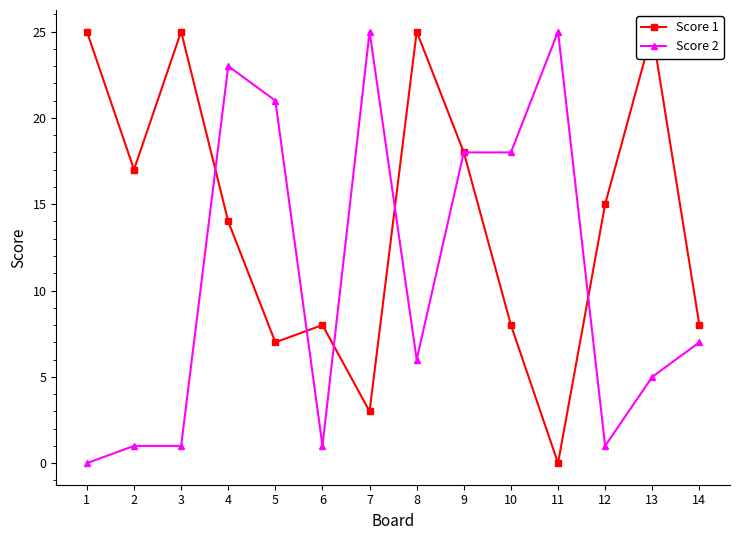

What is the spread (max minus min) of values at 4?

9